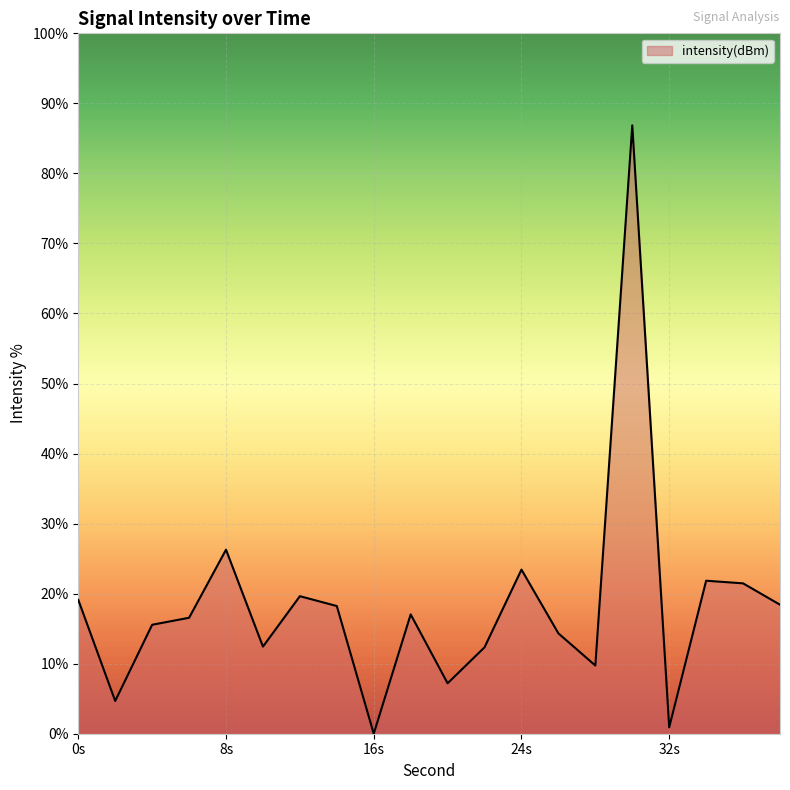

What is the difference between the maximum and minimum values?

86.9